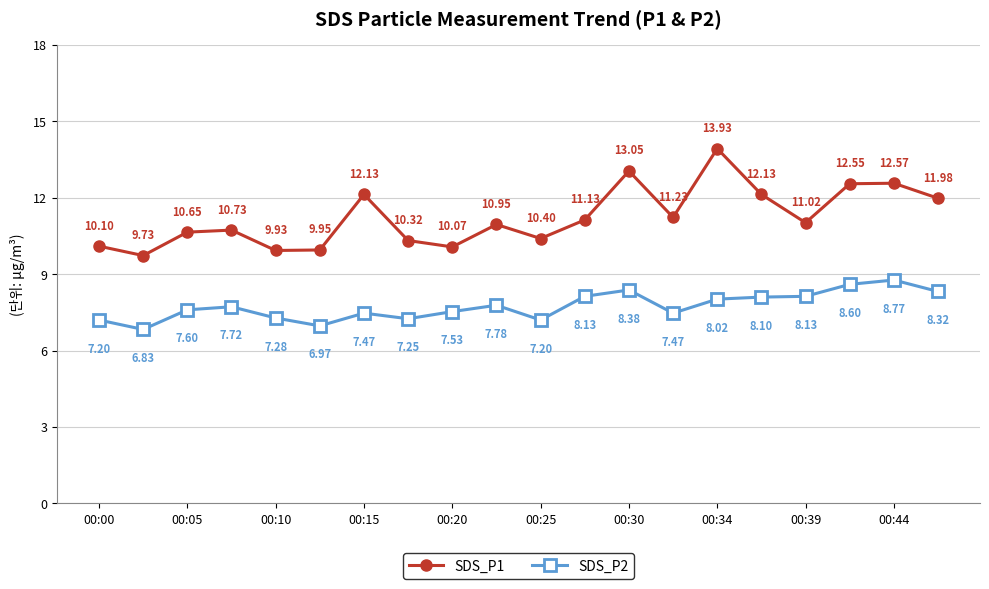

True or false: SDS_P2 and SDS_P1 intersect in this chart.

False